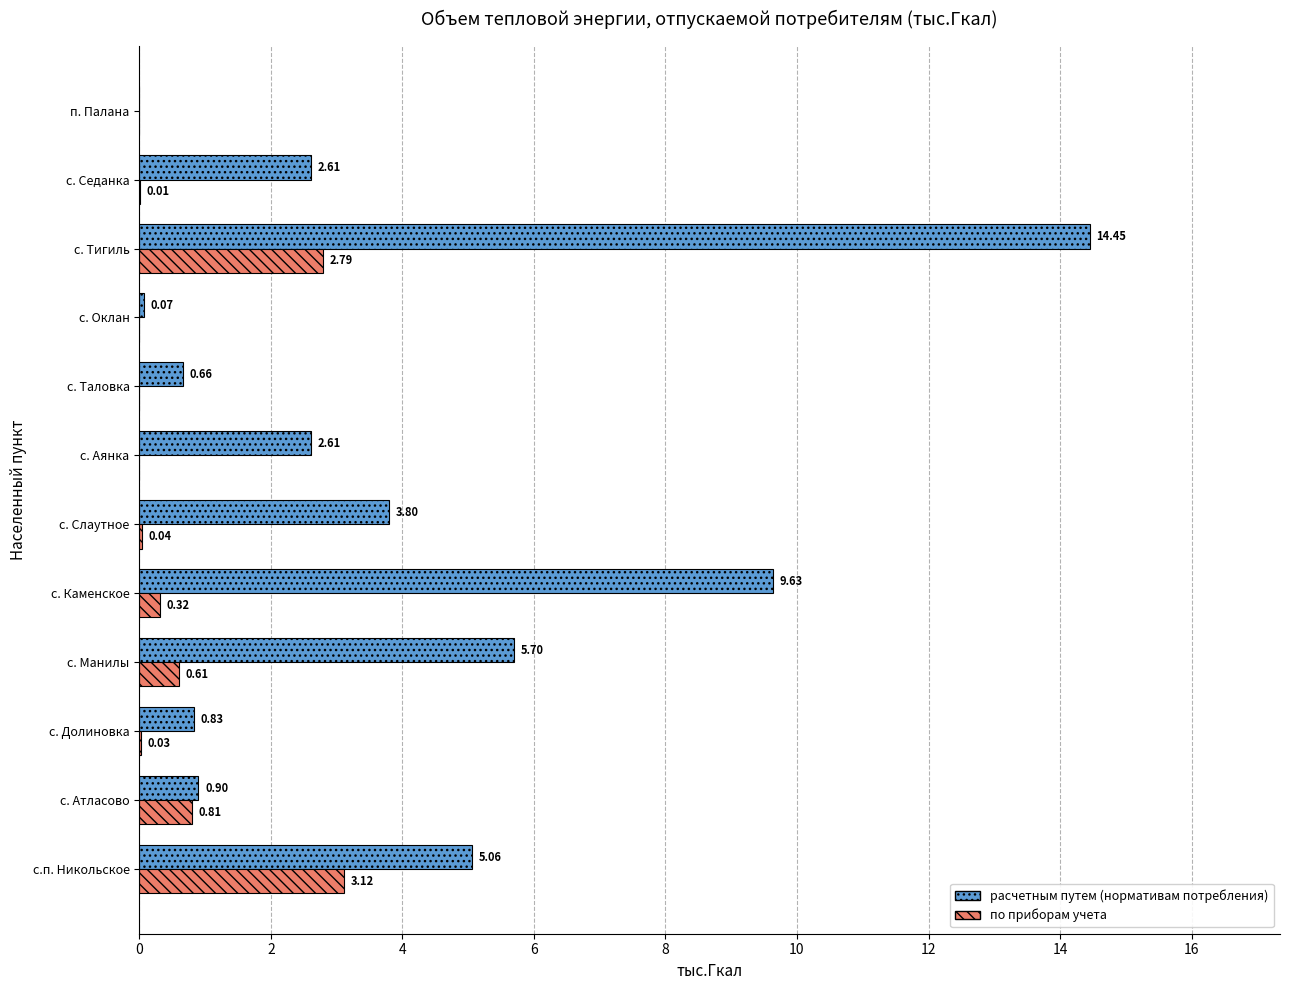

Which series changed the most between с. Атласово and с. Оклан?

расчетным путем (нормативам потребления)